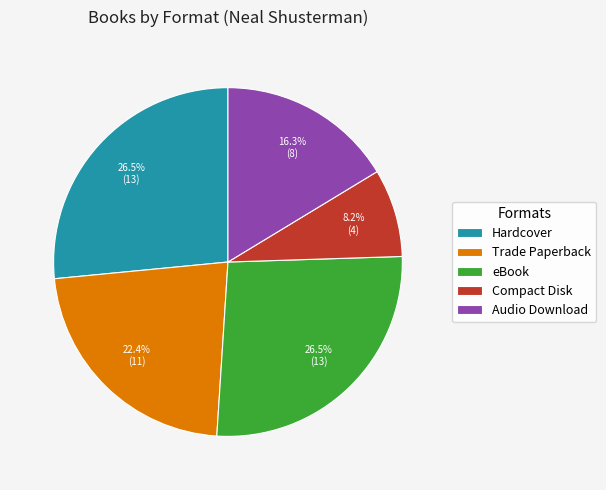

Combined, what portion of the pie is Compact Disk and eBook?

34.7%